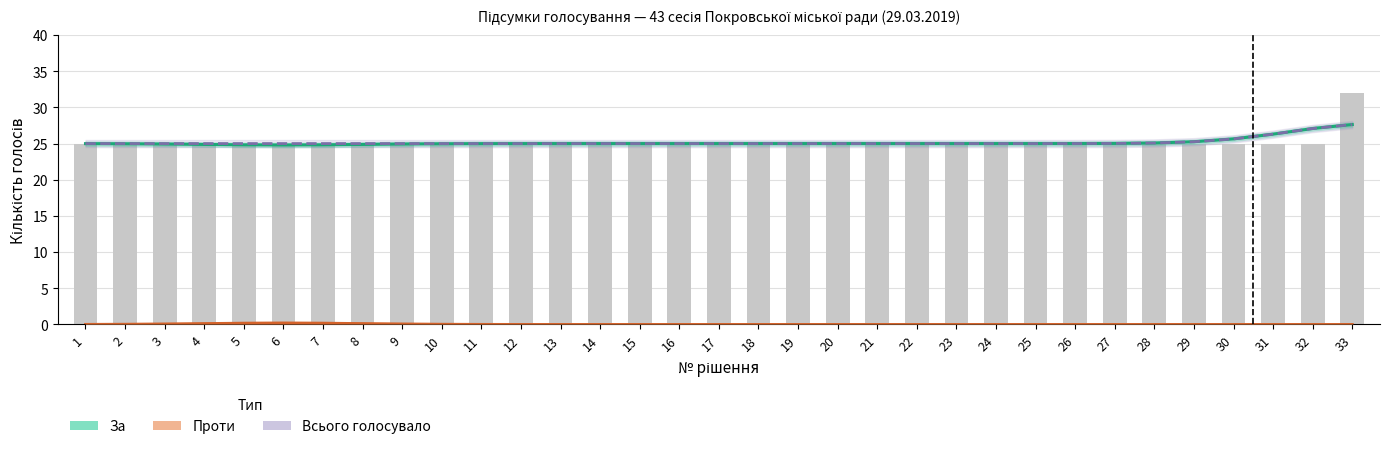

At how many categories does at least one series exceed 2?

33